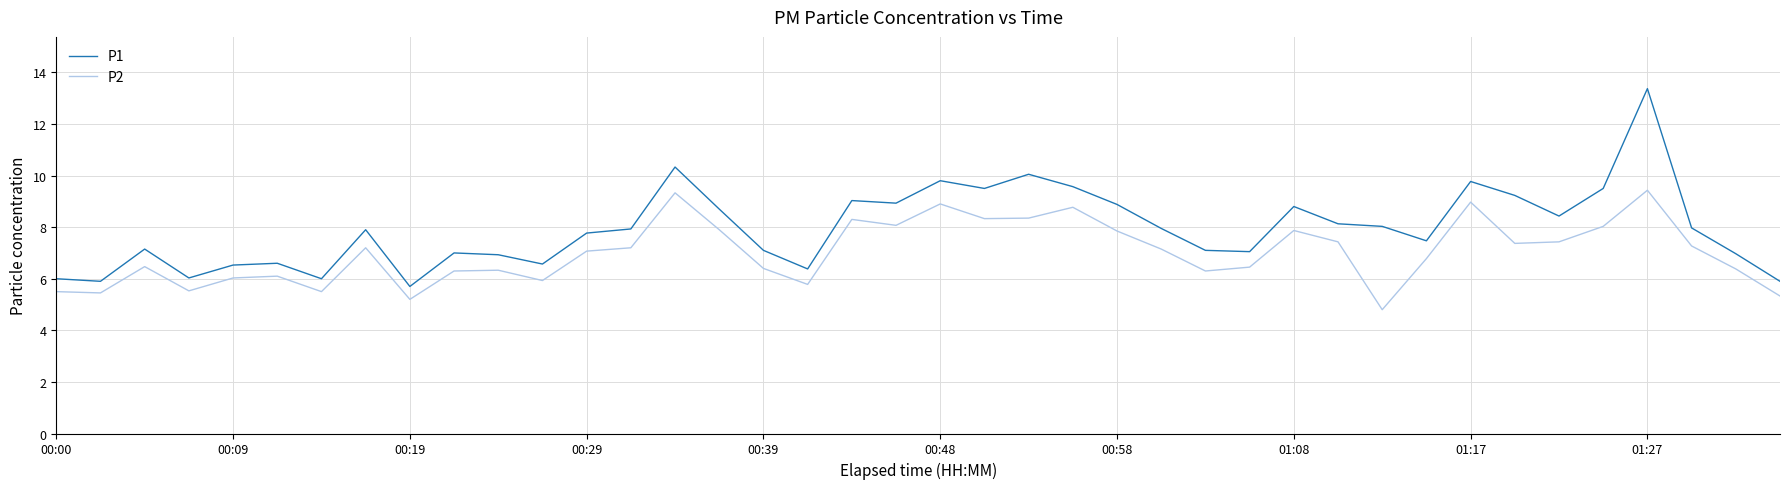

True or false: P1 and P2 intersect in this chart.

False